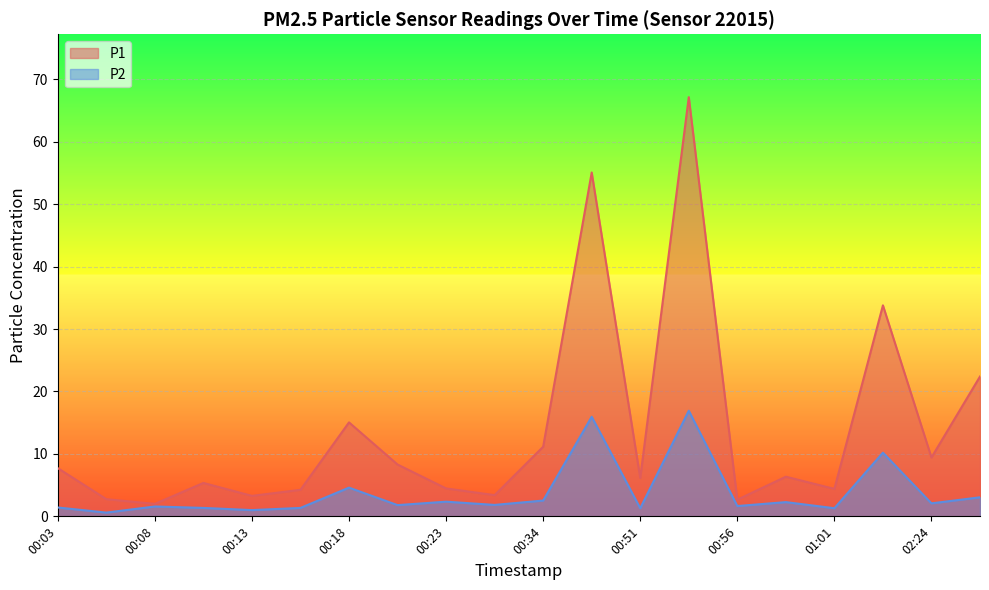

Between 00:31 and 00:39, which series saw the biggest shift?

P1